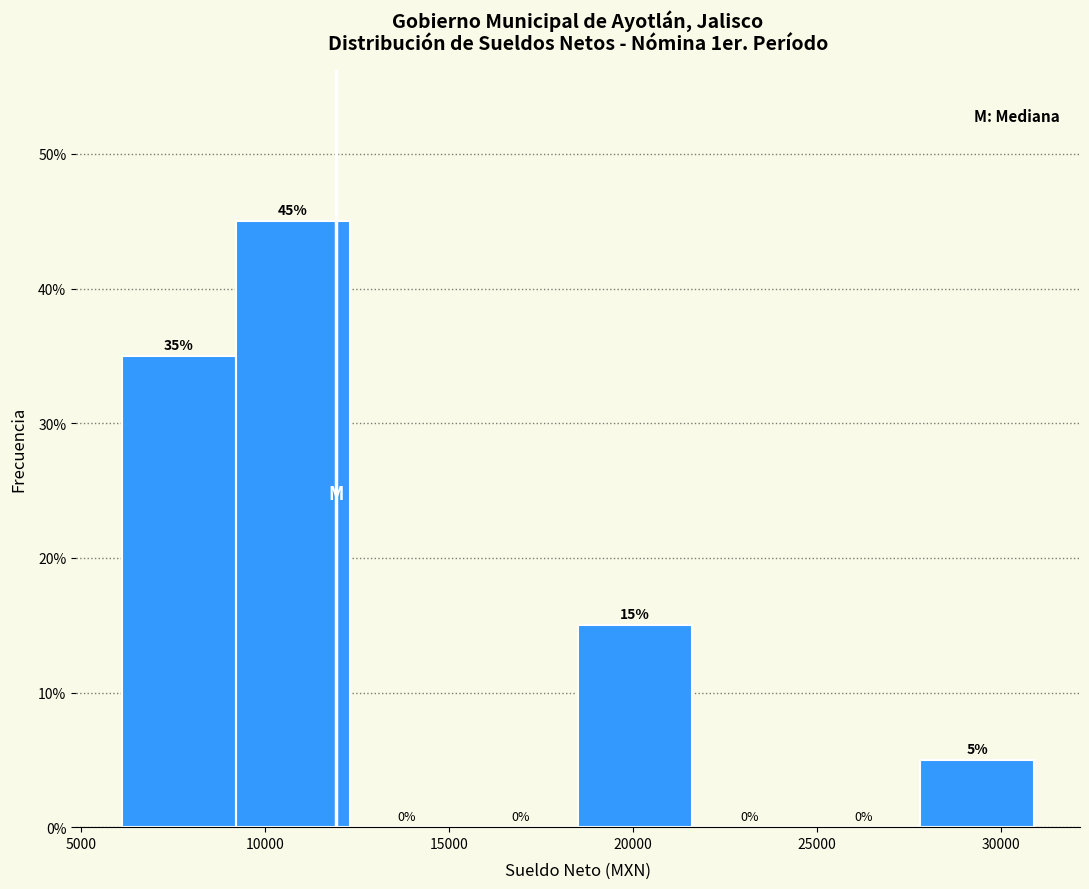

How tall is the bar that spans 6000 to 9000 on the x-axis? The bar edges are not printed on the chart, so give them approximately, as read against the axis.

35